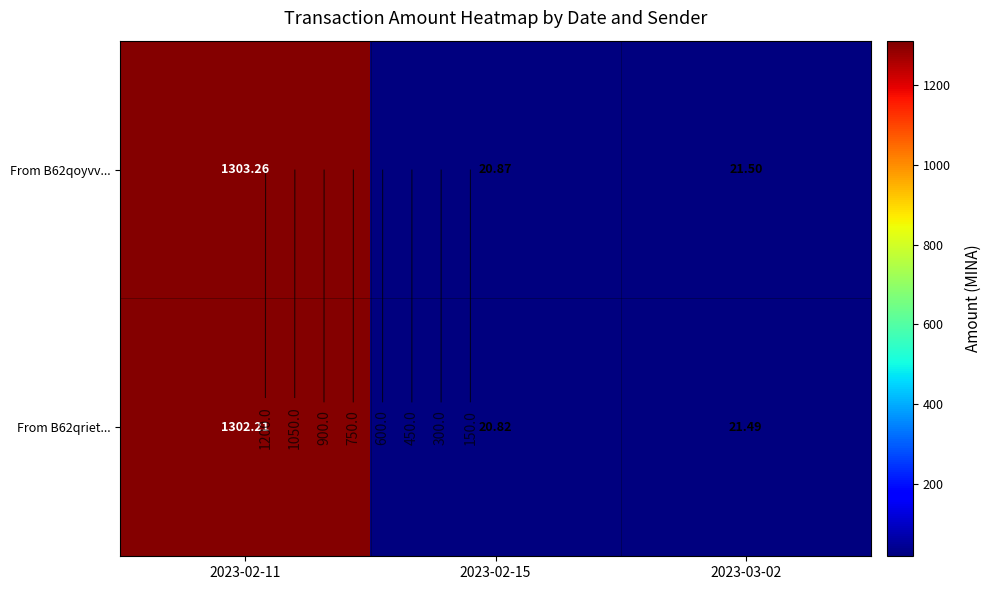

What is the sum of all From B62qoyvv... values?

1345.6